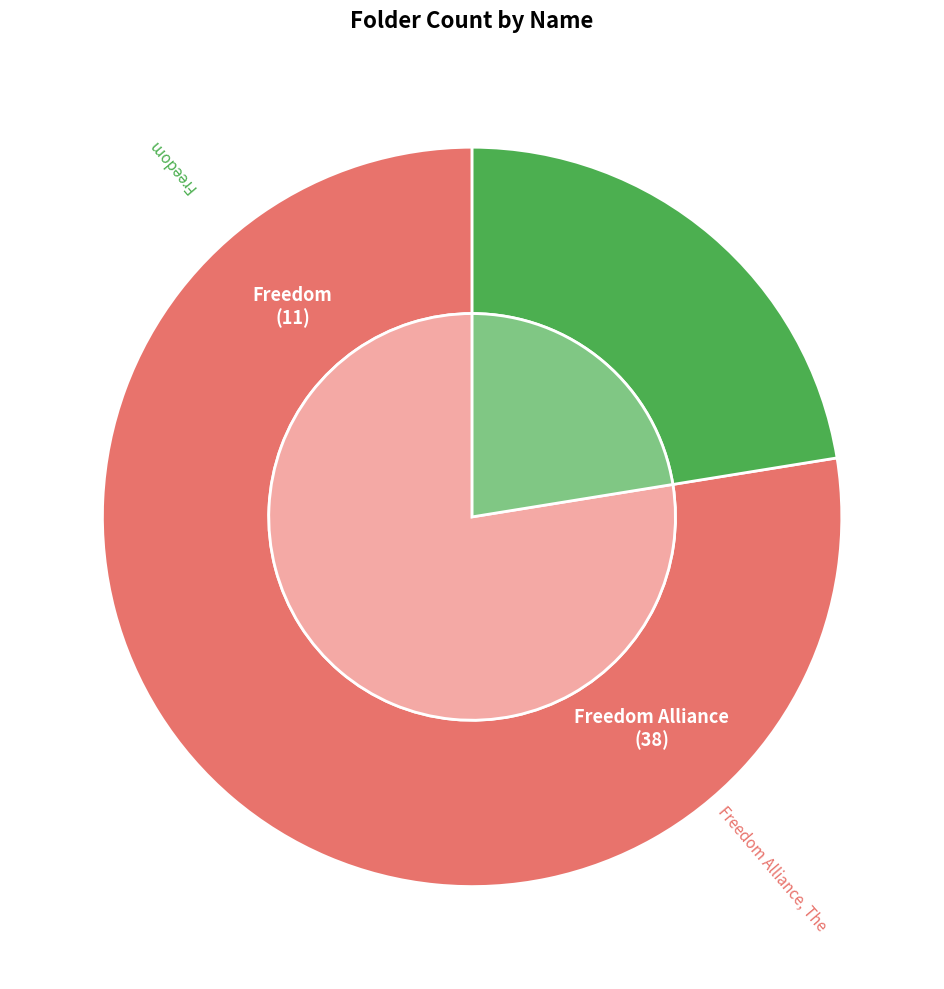

Does Freedom represent more than half of the total?

No